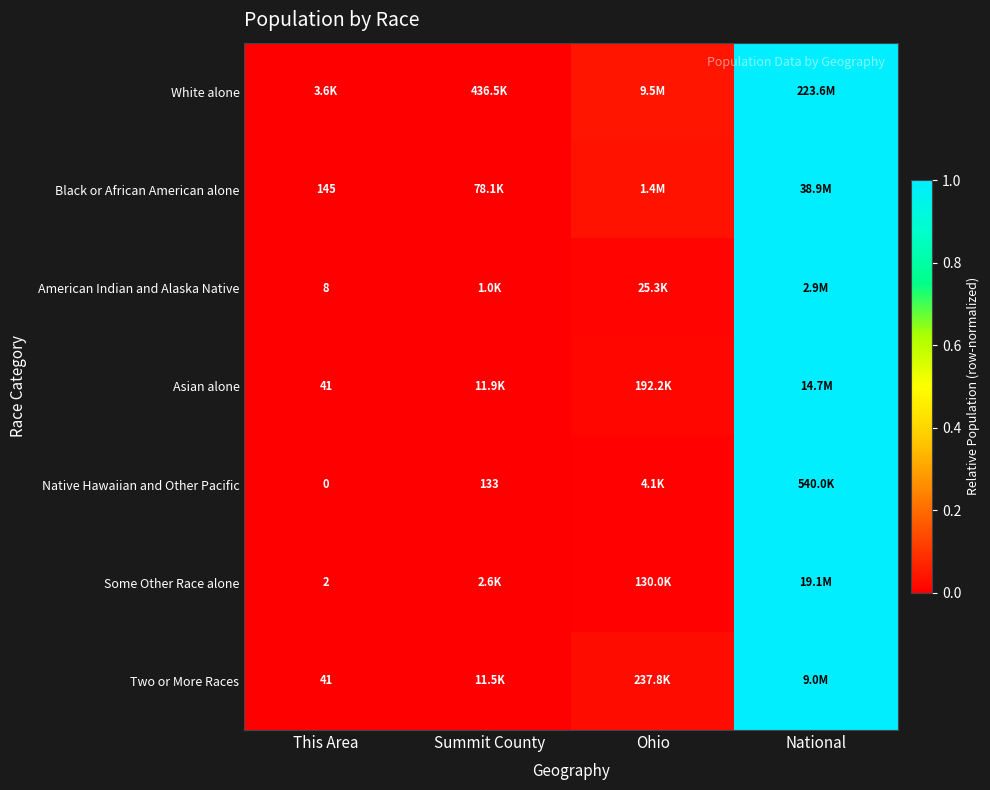

At which category does the chart reach its minimum across all series?

This Area